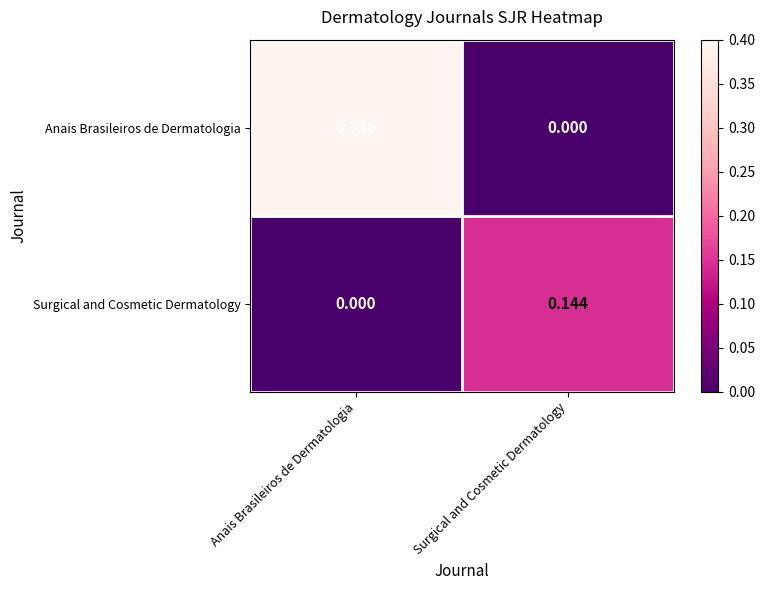

At which label is Anais Brasileiros de Dermatologia closest to 0?

Surgical and Cosmetic Dermatology